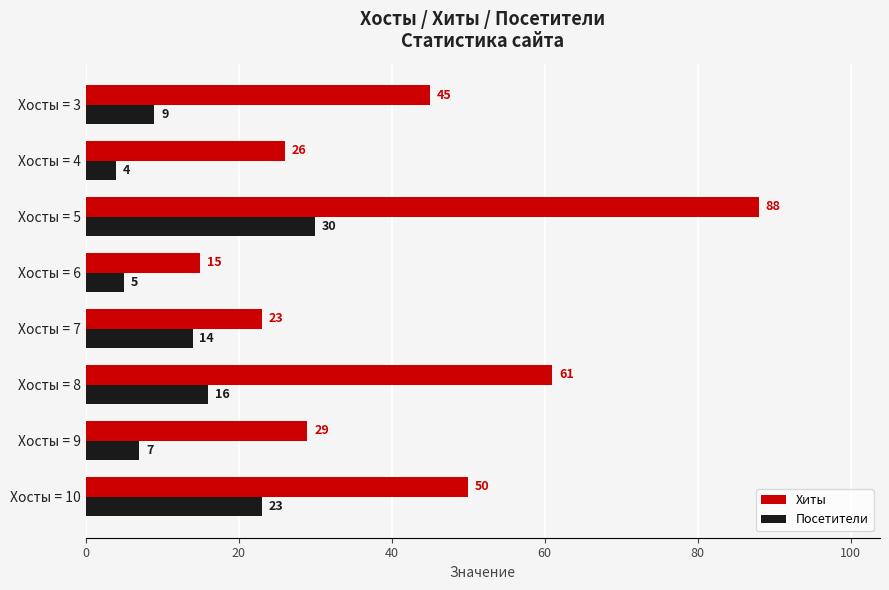

What is the spread (max minus min) of values at Хосты = 3?

36